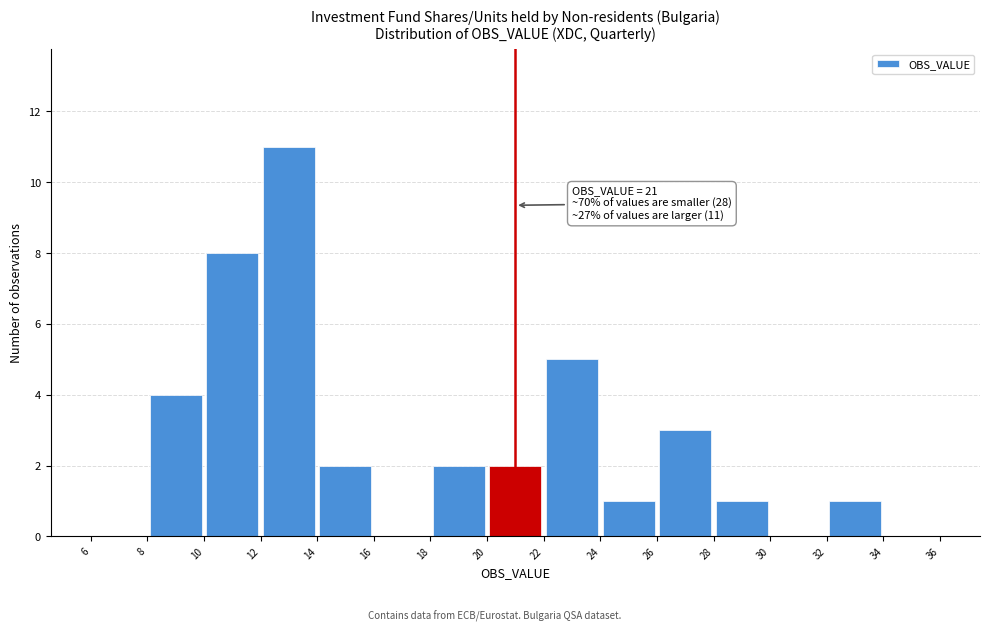

Which range on the x-axis has the tallest bar?

12 to 14